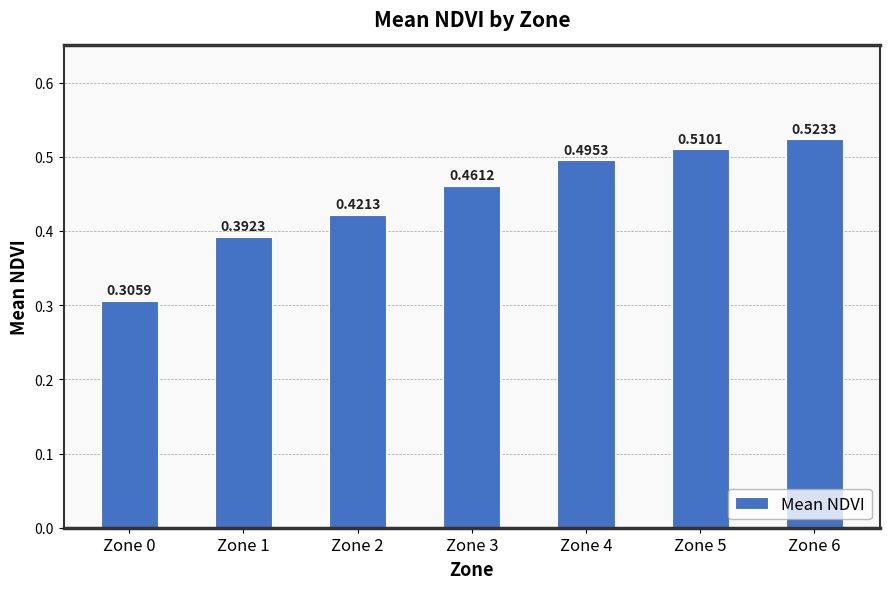

Rank the categories by value from highest to lowest.

Zone 6, Zone 5, Zone 4, Zone 3, Zone 2, Zone 1, Zone 0